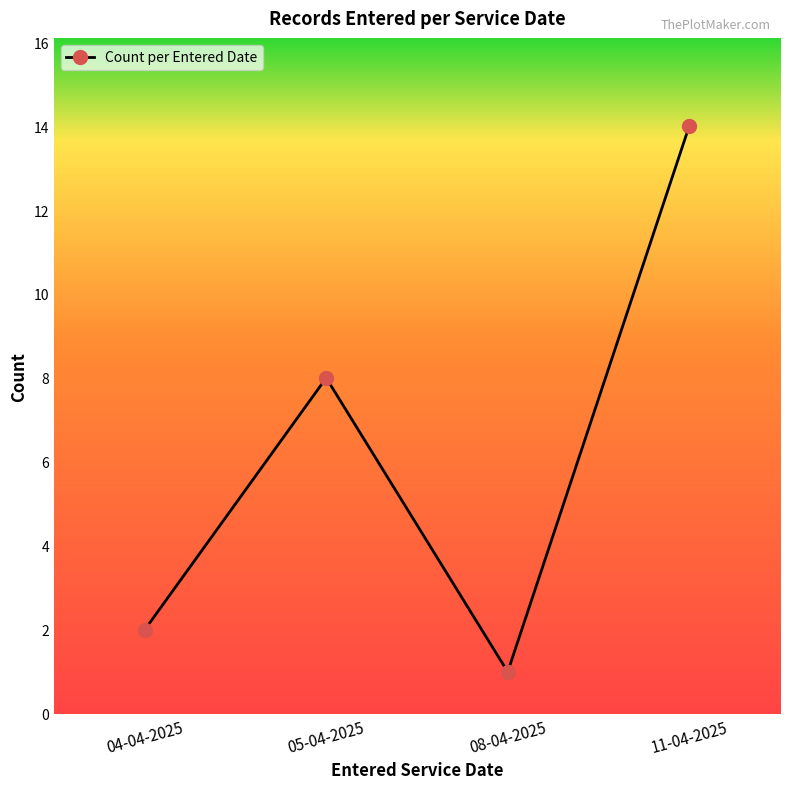

What position from the left is 11-04-2025?

4